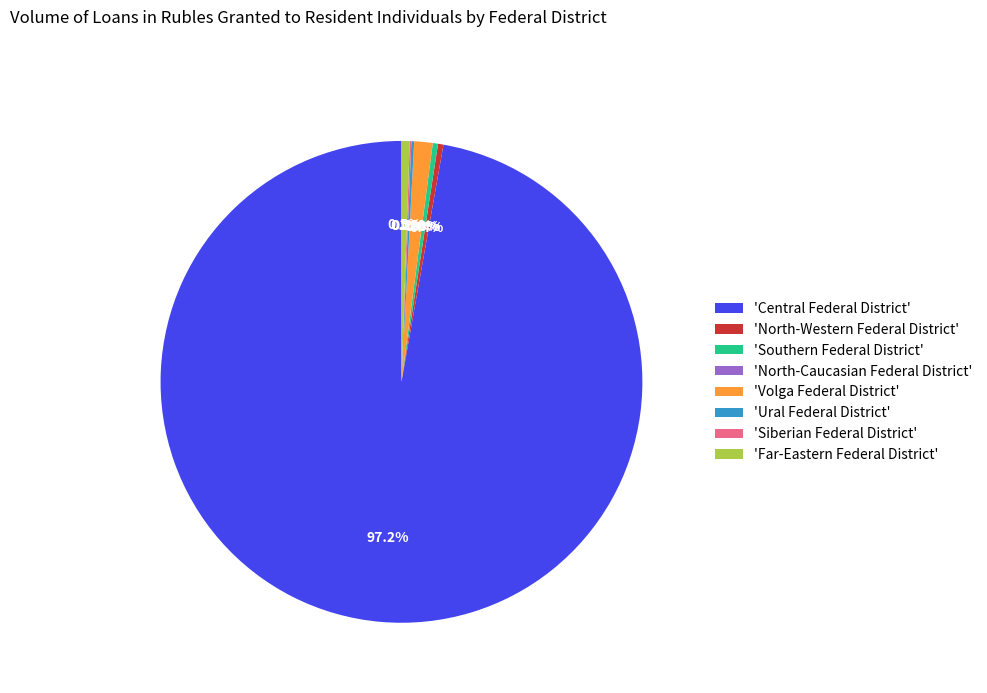

Approximately how many times larger is the value at 'Volga Federal District' compared to 'Far-Eastern Federal District'?

2.3